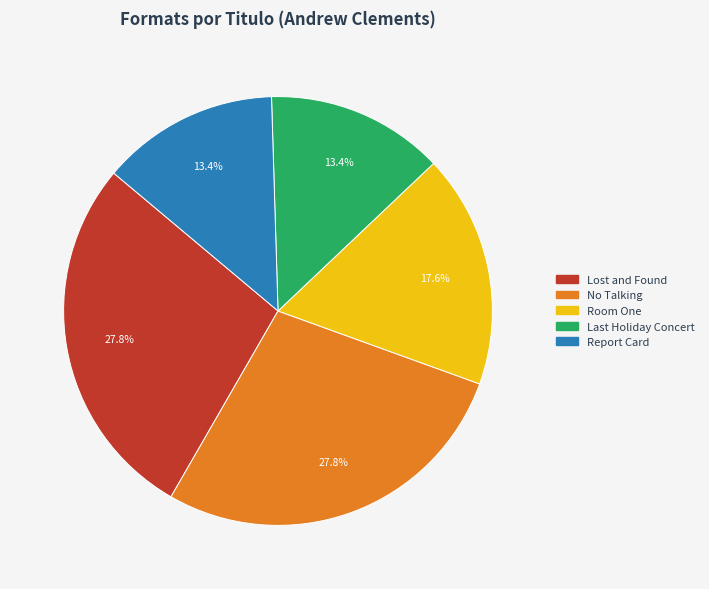

Which has a higher value, Report Card or No Talking?

No Talking